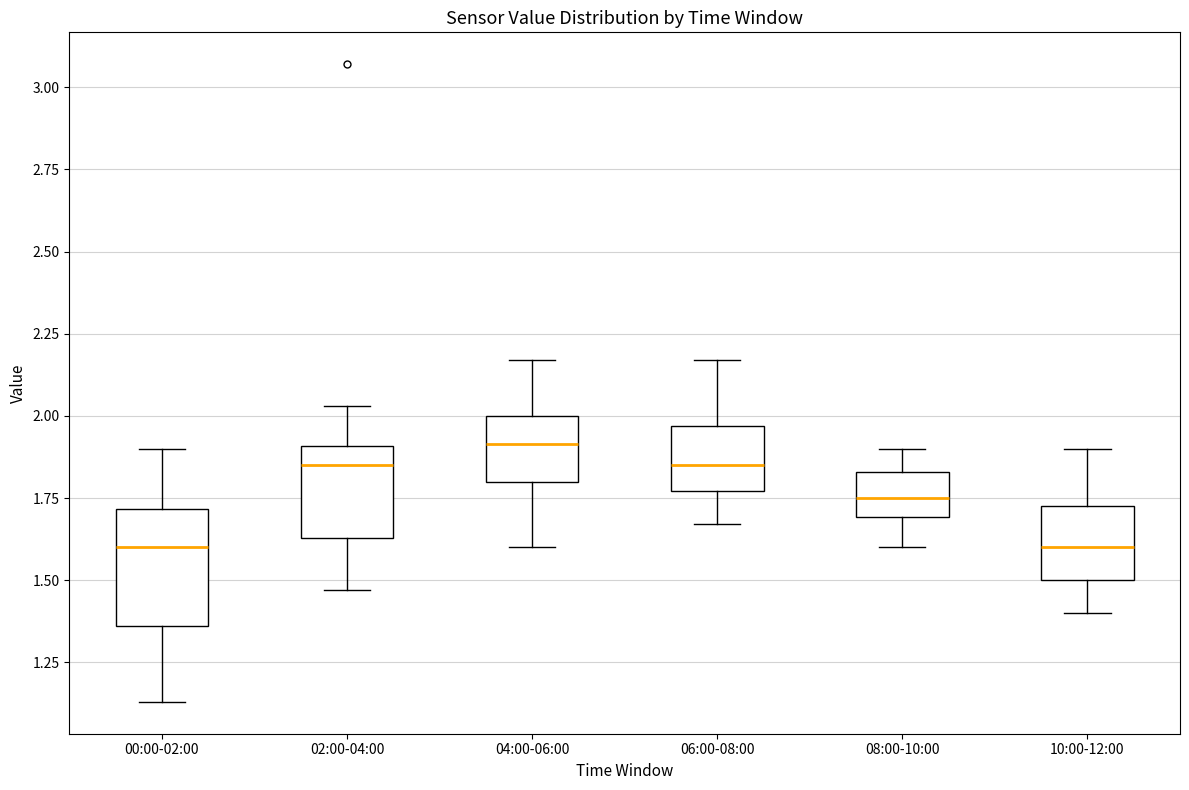

Reading left to right, transcribe this box plot: for each box, give where its median line is, the range the box spans, and where its two whiskers end, as read against the y-axis. The values are not printed on the chart, so give them approximately, as read against the axis.

00:00-02:00: median 1.60, box 1.35 to 1.70, whiskers 1.15 to 1.90
02:00-04:00: median 1.85, box 1.65 to 1.90, whiskers 1.45 to 2.05
04:00-06:00: median 1.90, box 1.80 to 2.00, whiskers 1.60 to 2.15
06:00-08:00: median 1.85, box 1.75 to 1.95, whiskers 1.65 to 2.15
08:00-10:00: median 1.75, box 1.70 to 1.85, whiskers 1.60 to 1.90
10:00-12:00: median 1.60, box 1.50 to 1.75, whiskers 1.40 to 1.90